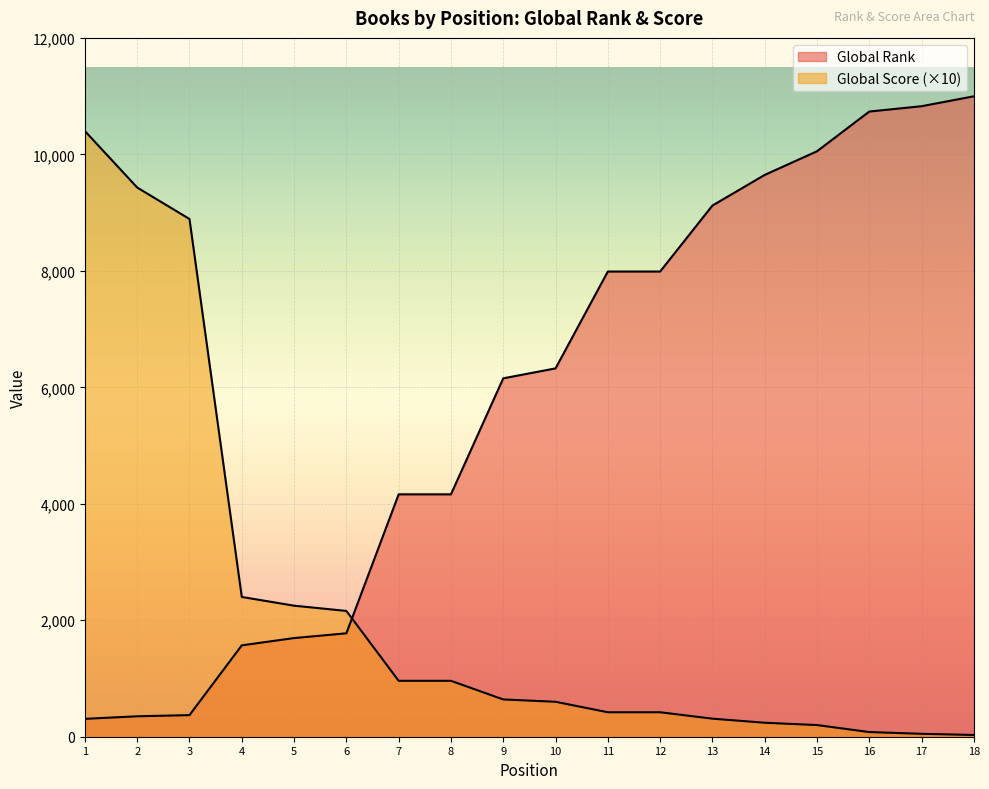

At how many categories does at least one series exceed 5315?

13